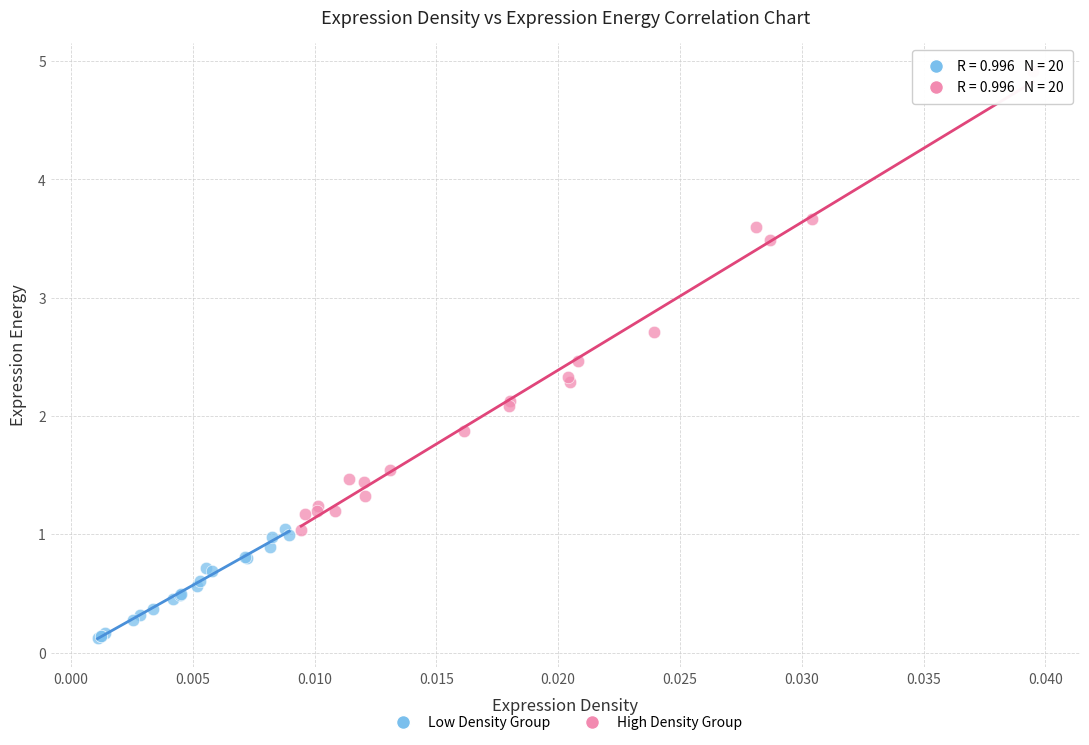

Which series reaches the minimum Y coordinate?

Low Density Group